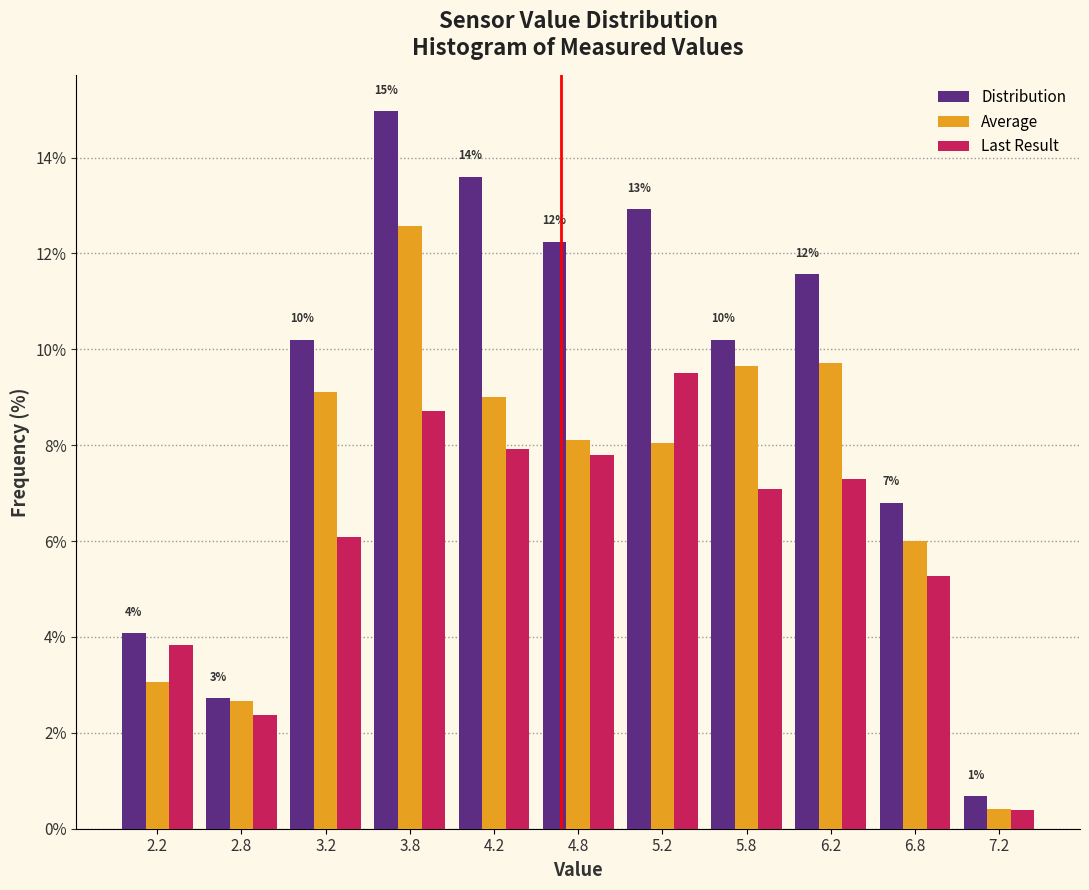

In the Last Result series, which range on the x-axis has the tallest bar?

5.0 to 5.5